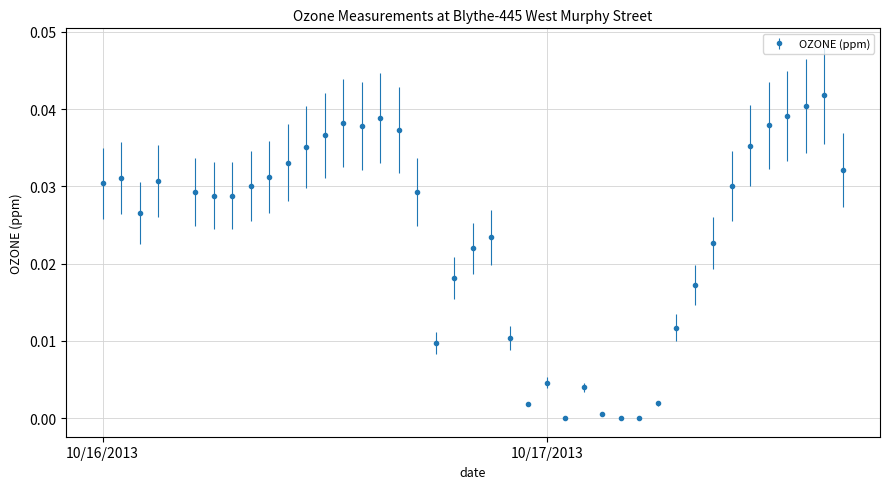

How many lines are shown in the chart?

1